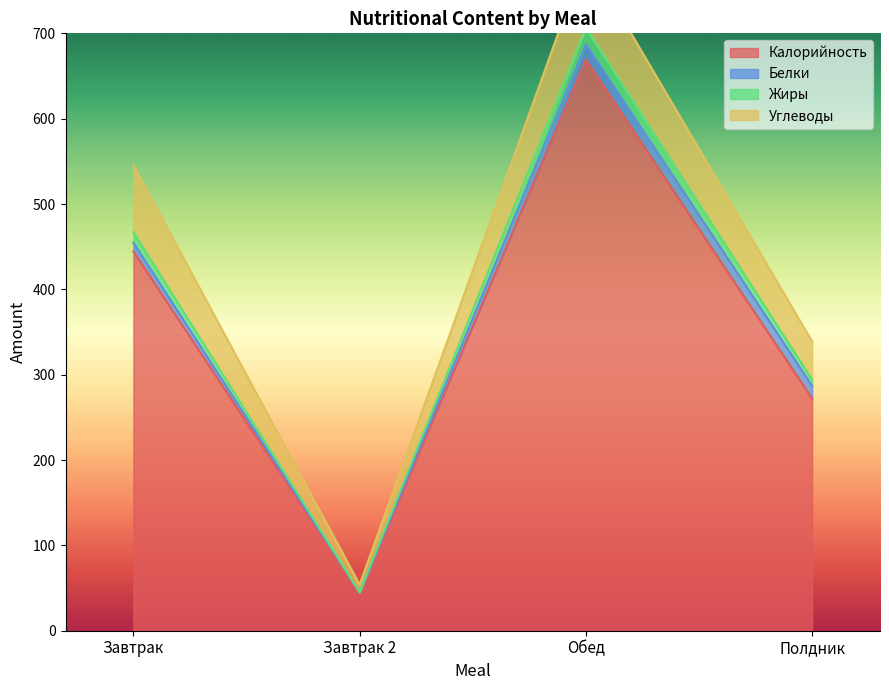

Which category has the highest value across all series?

Обед